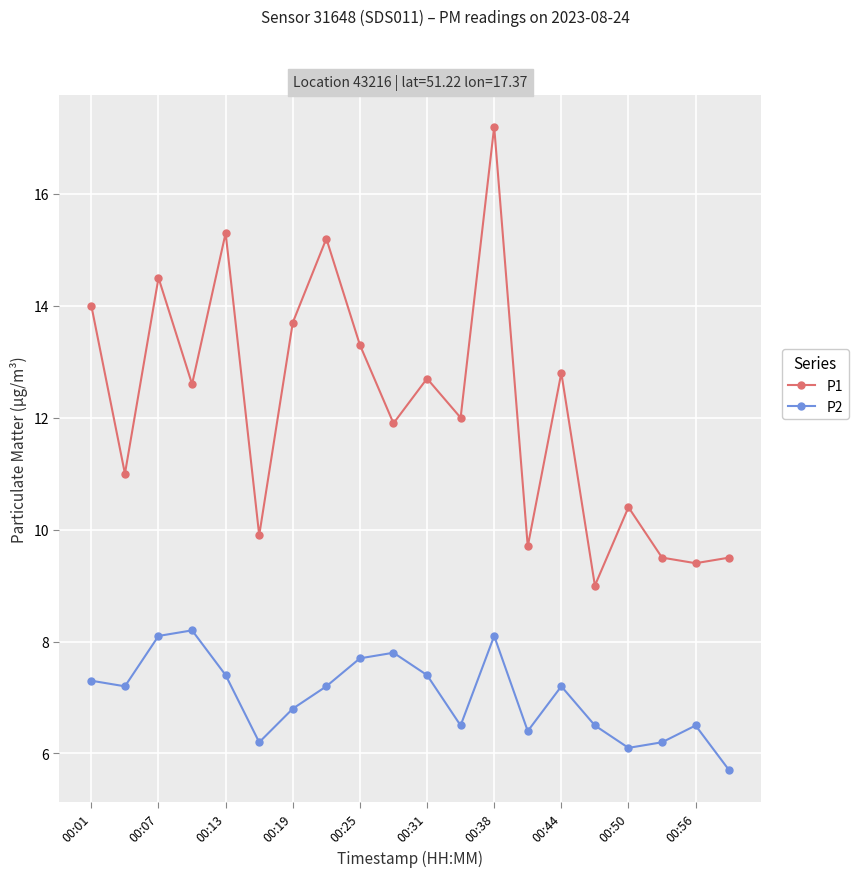

True or false: P2 and P1 intersect in this chart.

False